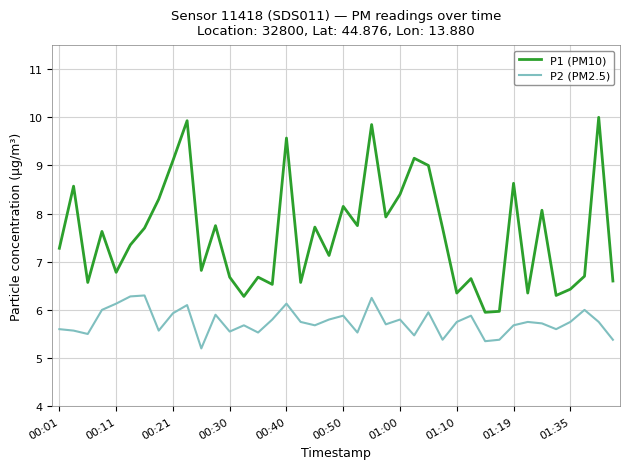

Rank the series by their maximum value, from highest to lowest.

P1 (PM10), P2 (PM2.5)